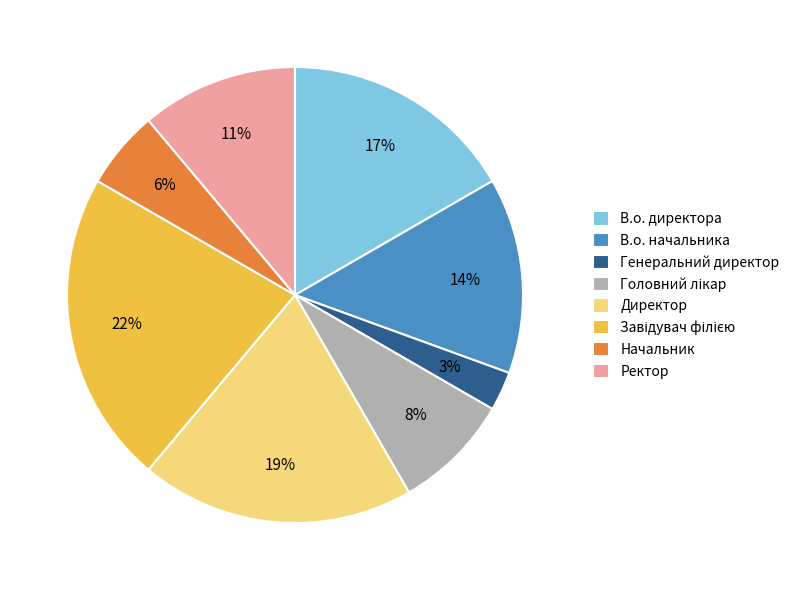

To the nearest percent, what percentage of the pie is Директор?

19%